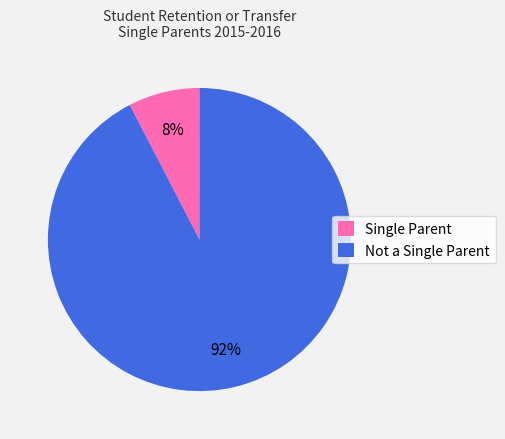

Is Single Parent the majority of the pie?

No